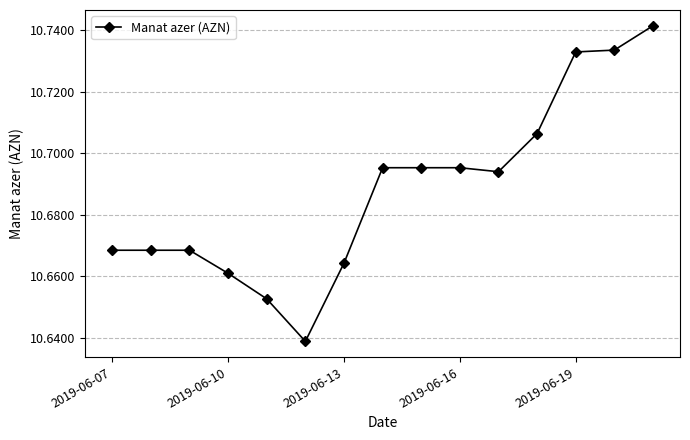

What is the sum of all values?

160.3